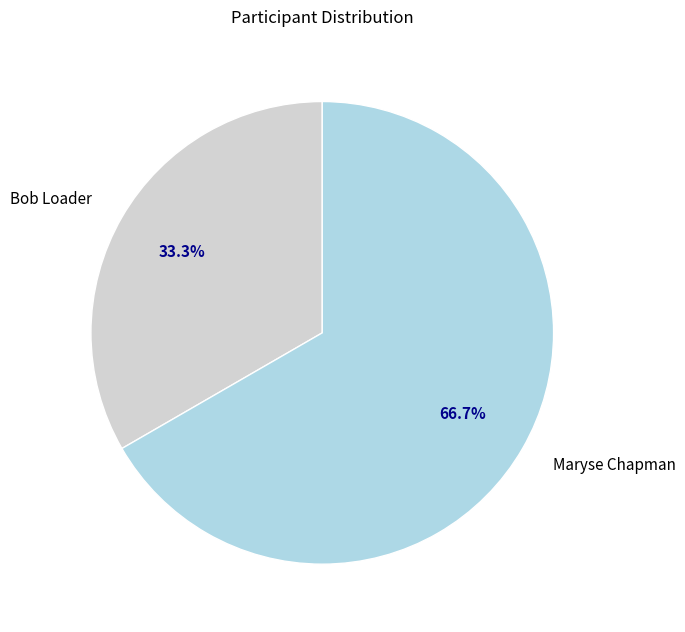

Which has a higher value, Bob Loader or Maryse Chapman?

Maryse Chapman